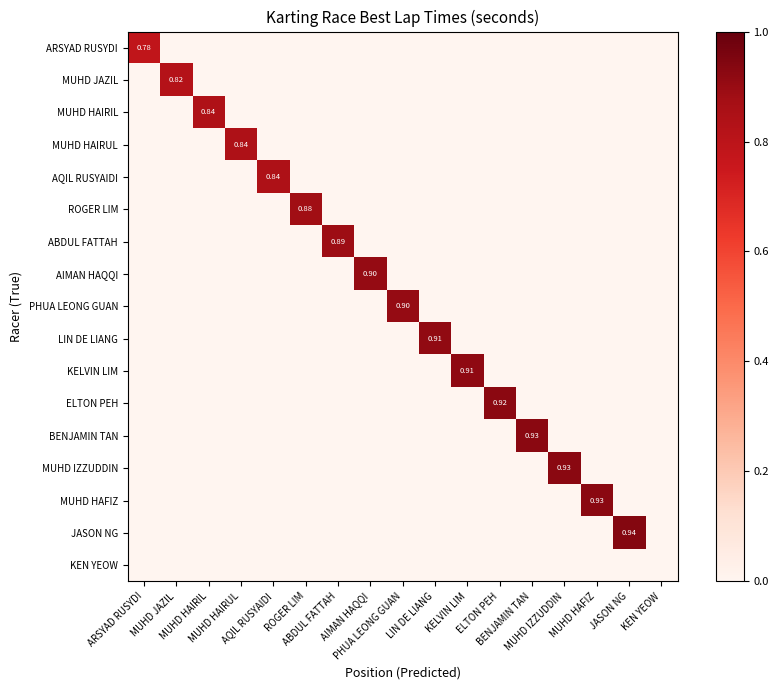

Rank the categories by ARSYAD RUSYDI value from highest to lowest.

ARSYAD RUSYDI, MUHD JAZIL, MUHD HAIRIL, MUHD HAIRUL, AQIL RUSYAIDI, ROGER LIM, ABDUL FATTAH, AIMAN HAQQI, PHUA LEONG GUAN, LIN DE LIANG, KELVIN LIM, ELTON PEH, BENJAMIN TAN, MUHD IZZUDDIN, MUHD HAFIZ, JASON NG, KEN YEOW